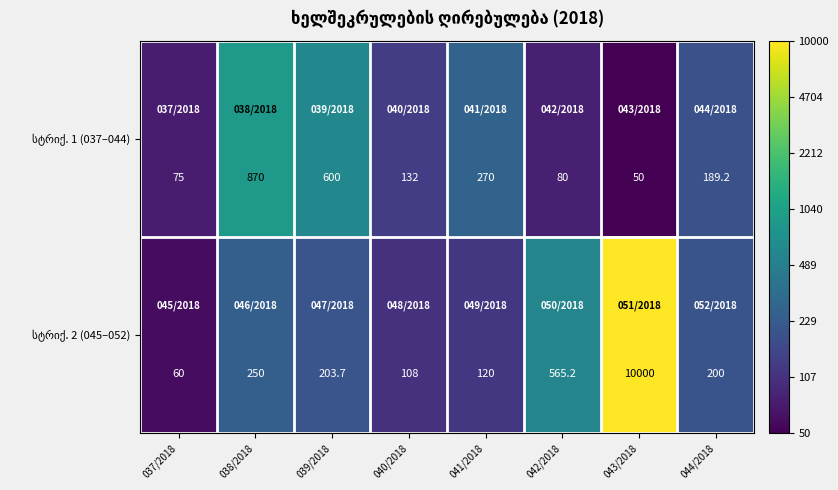

What is the total value across all series at 037/2018?

135.0